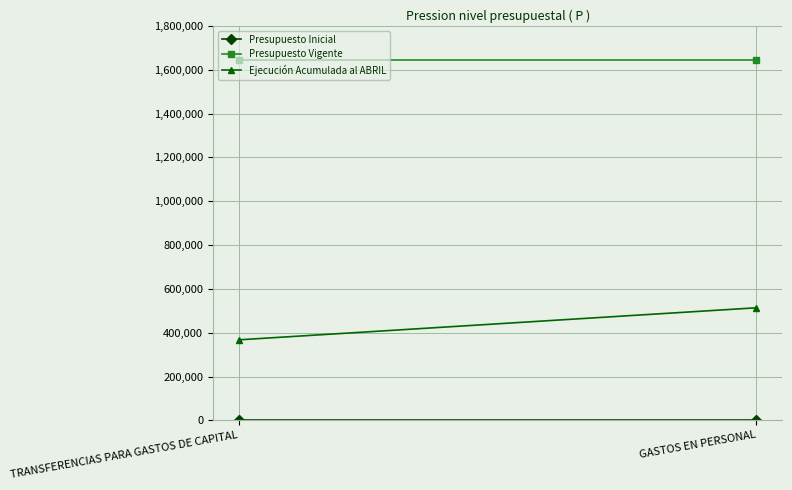

Rank the categories by Ejecución Acumulada al ABRIL value from highest to lowest.

GASTOS EN PERSONAL, TRANSFERENCIAS PARA GASTOS DE CAPITAL